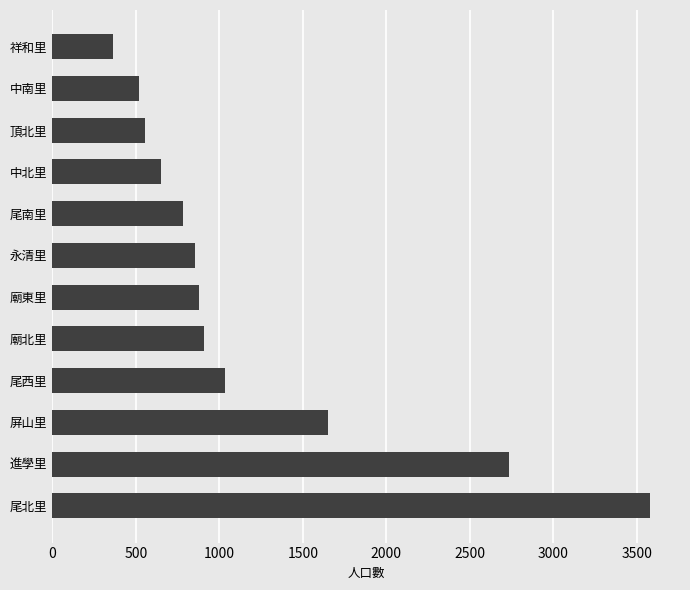

Approximately how many times larger is the value at 中南里 compared to 中北里?

0.8